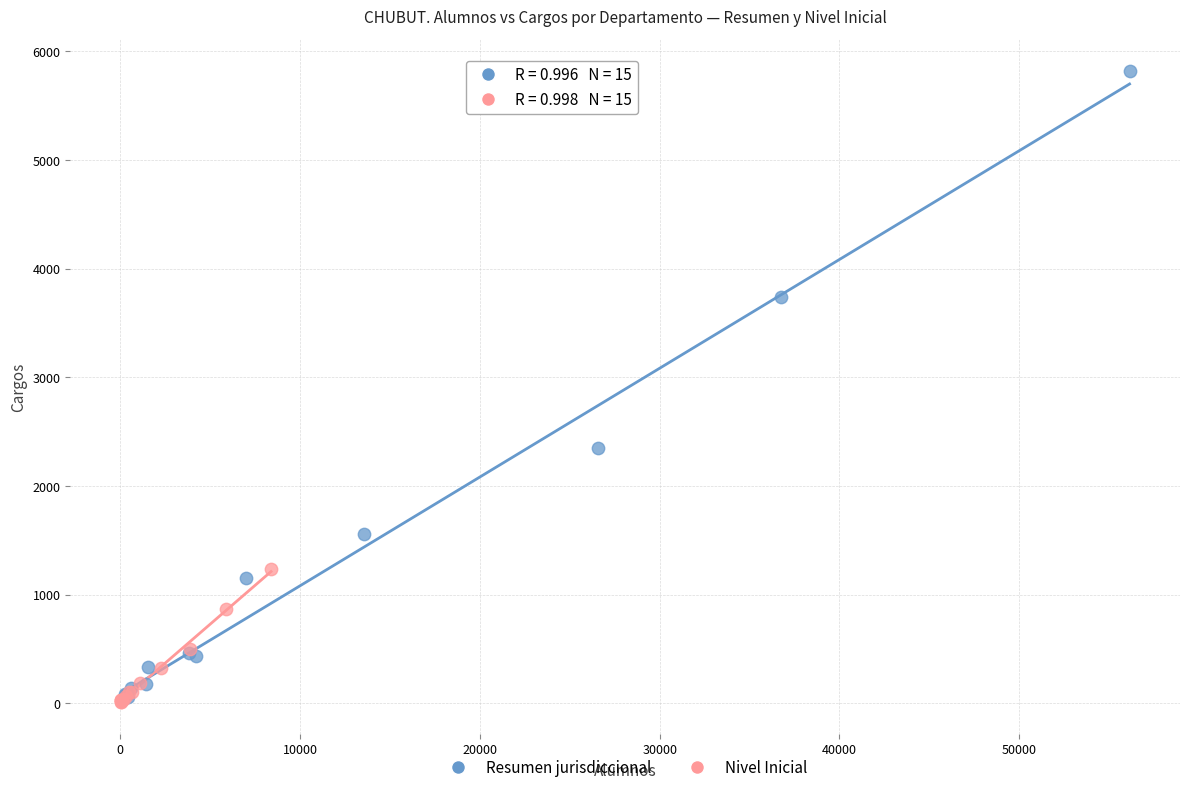

Which series has the largest Y range (max minus min)?

Resumen jurisdiccional